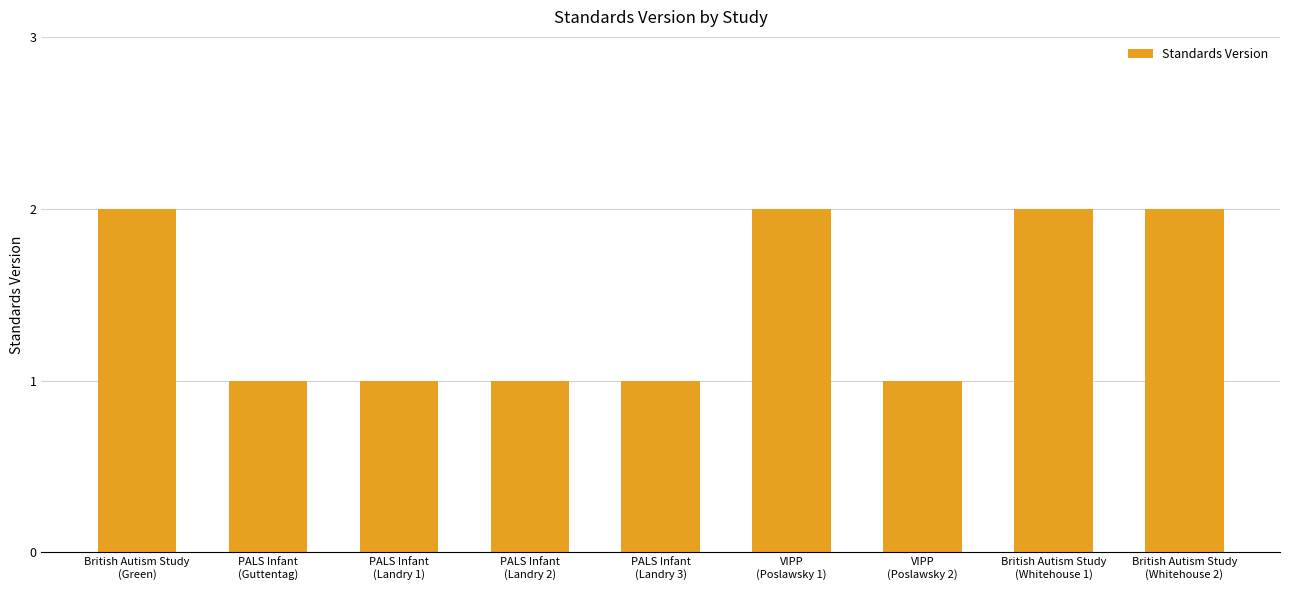

How many bars are there in total?

9